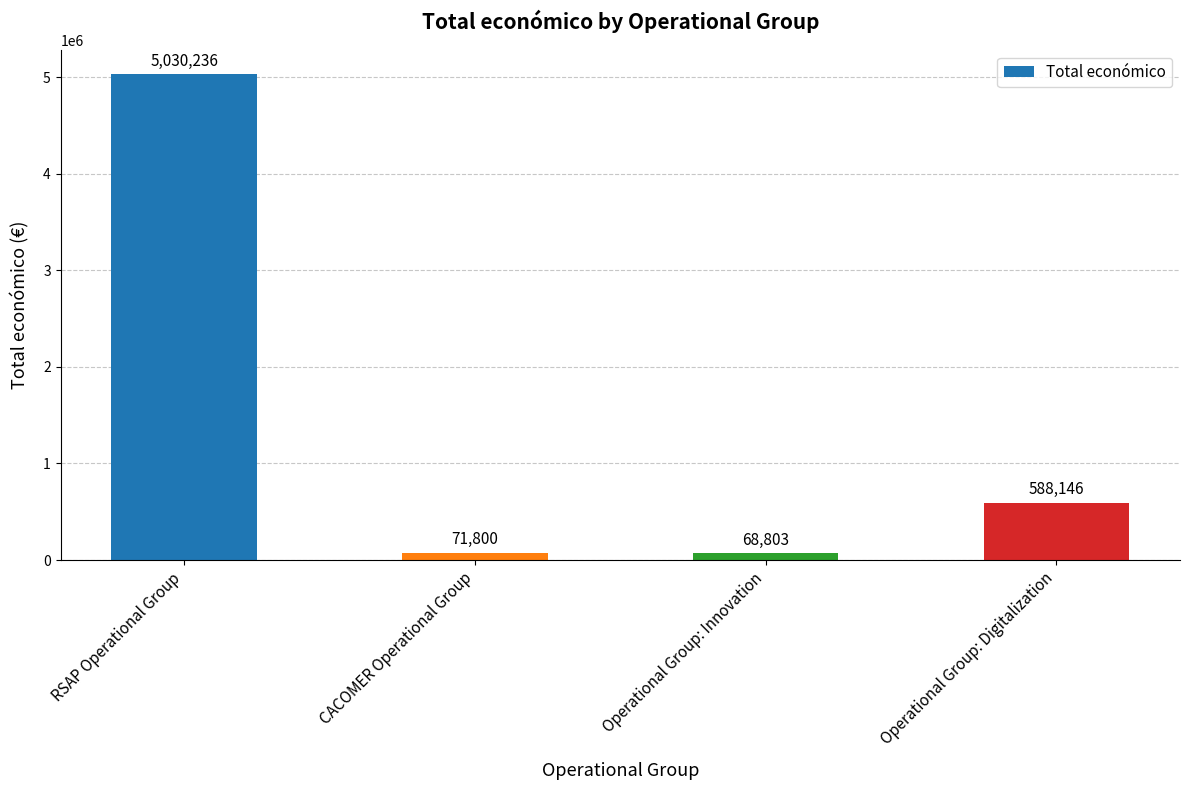

What value does the data have at CACOMER Operational Group, to the nearest 50?

71800